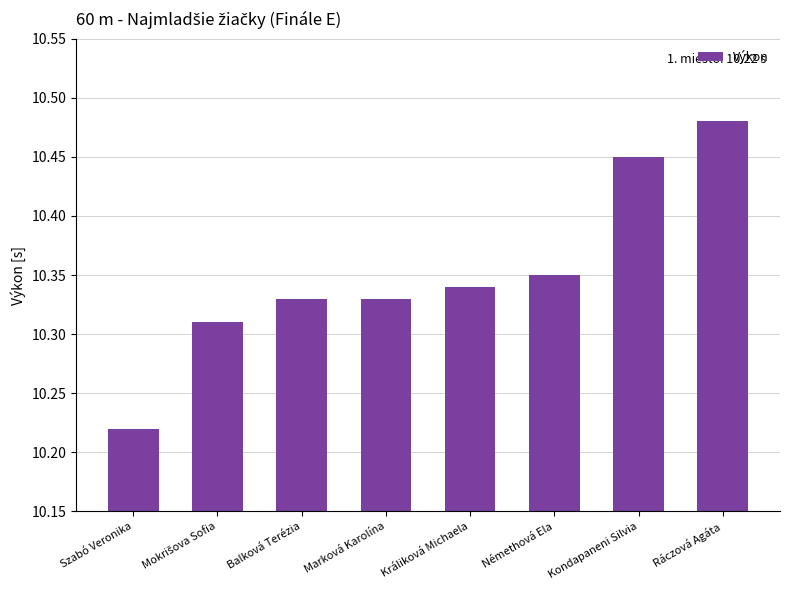

Count the values in the range 10 to 11.

8